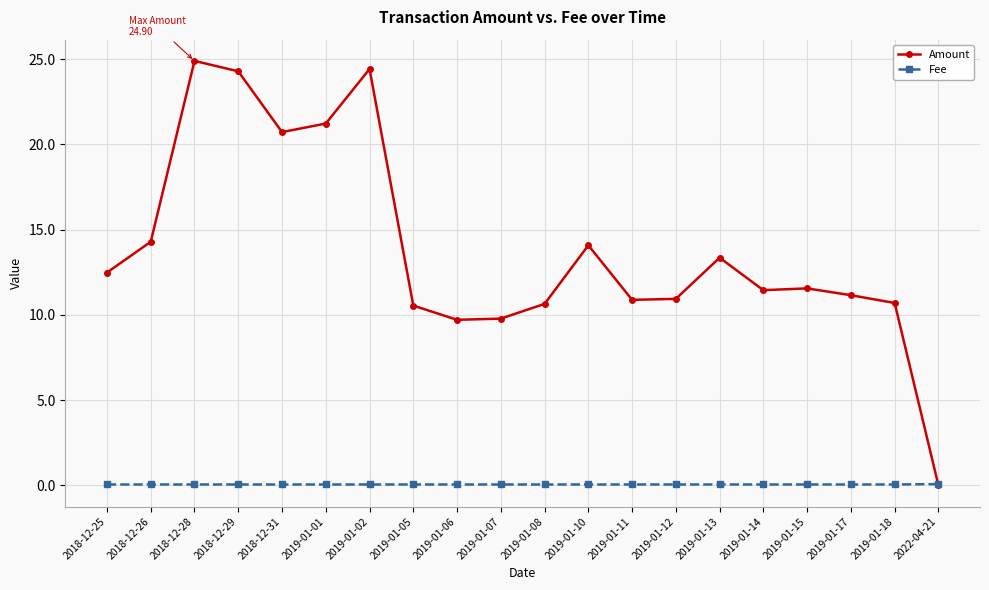

What is the maximum value shown in the chart?

24.9